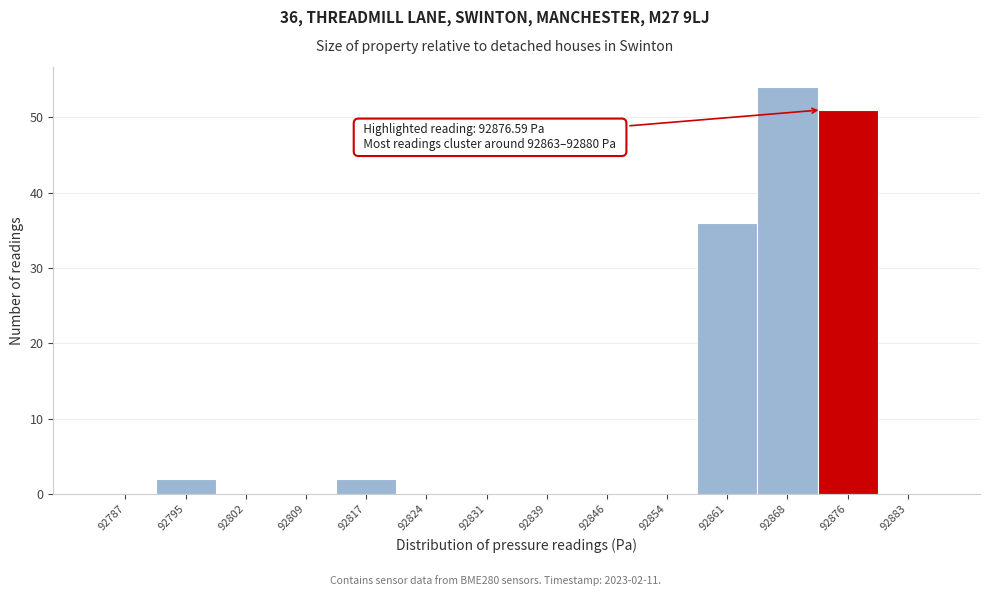

Reading left to right, extract all data points from this chart.

92787=0	92795=2	92802=0	92809=0	92817=2	92824=0	92831=0	92839=0	92846=0	92854=0	92861=36	92868=54	92876=51	92883=0